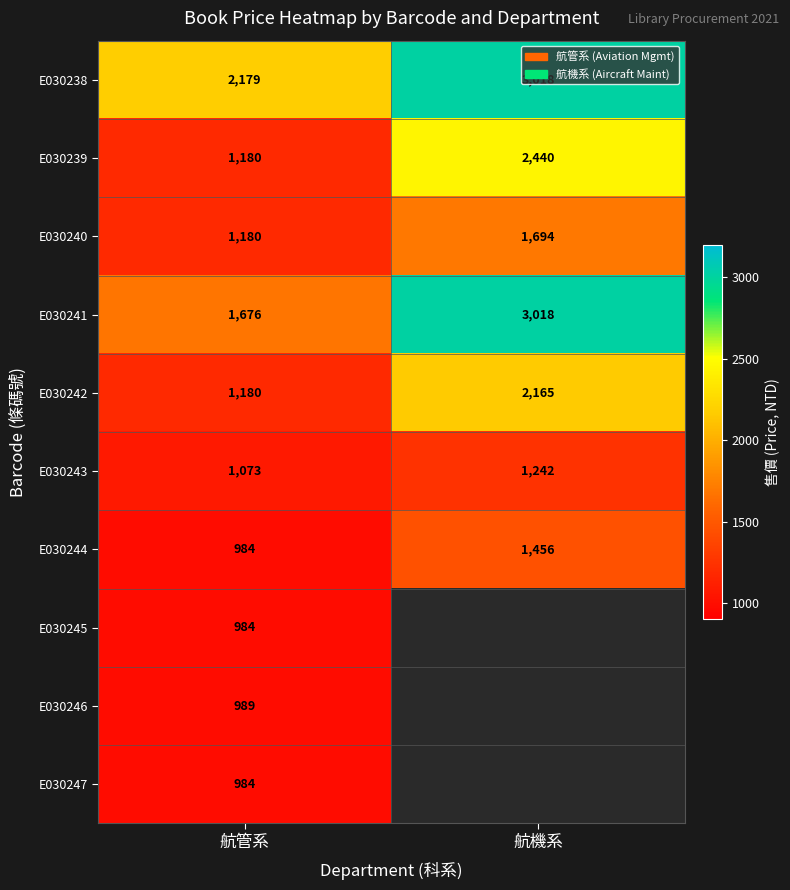

Is it true that E030243 equals 1073 at 航管系?

True